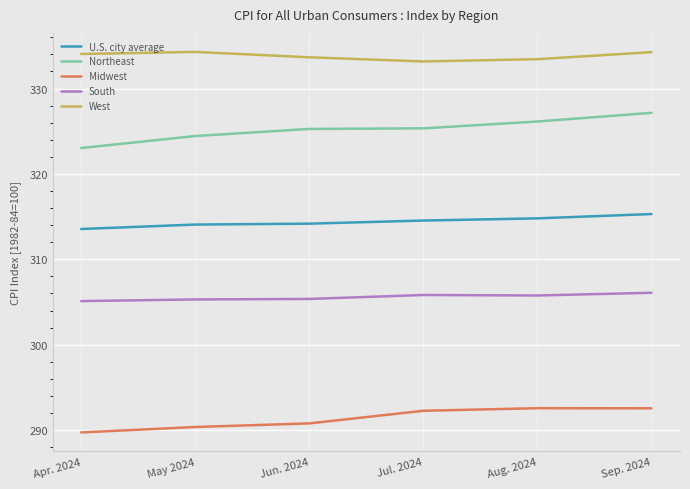

What position from the left is Apr. 2024?

1